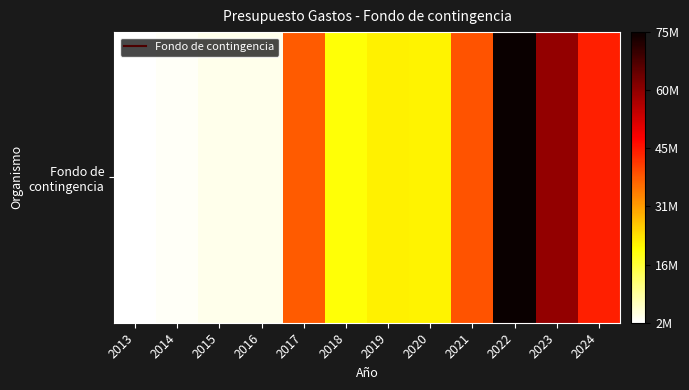

List the labels in order of value, smallest first.

2013, 2014, 2015, 2016, 2018, 2020, 2019, 2017, 2021, 2024, 2023, 2022